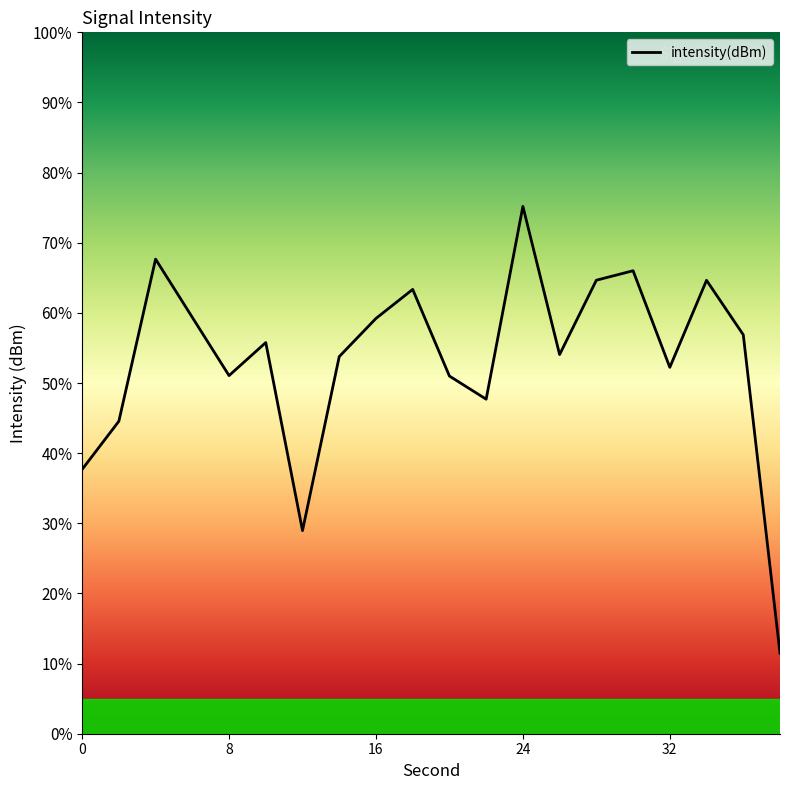

What is the difference between the maximum and minimum values?

63.7